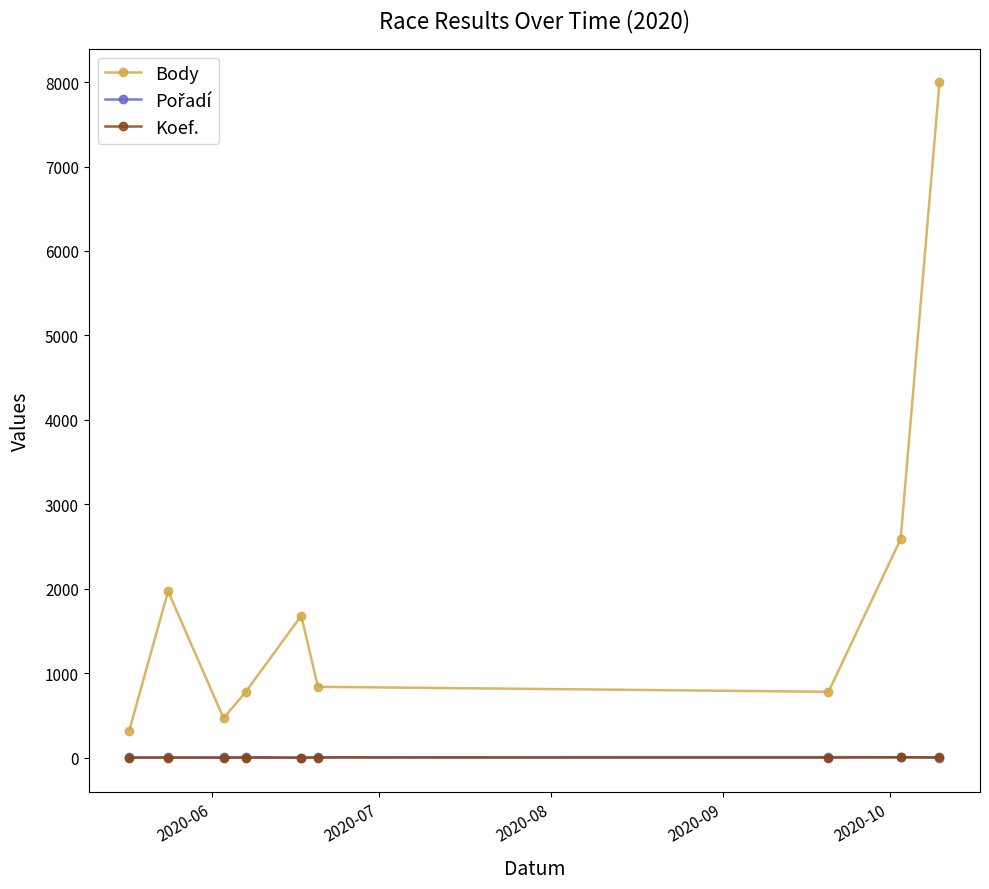

True or false: Koef. has more than 1 points higher than both neighbors.

True